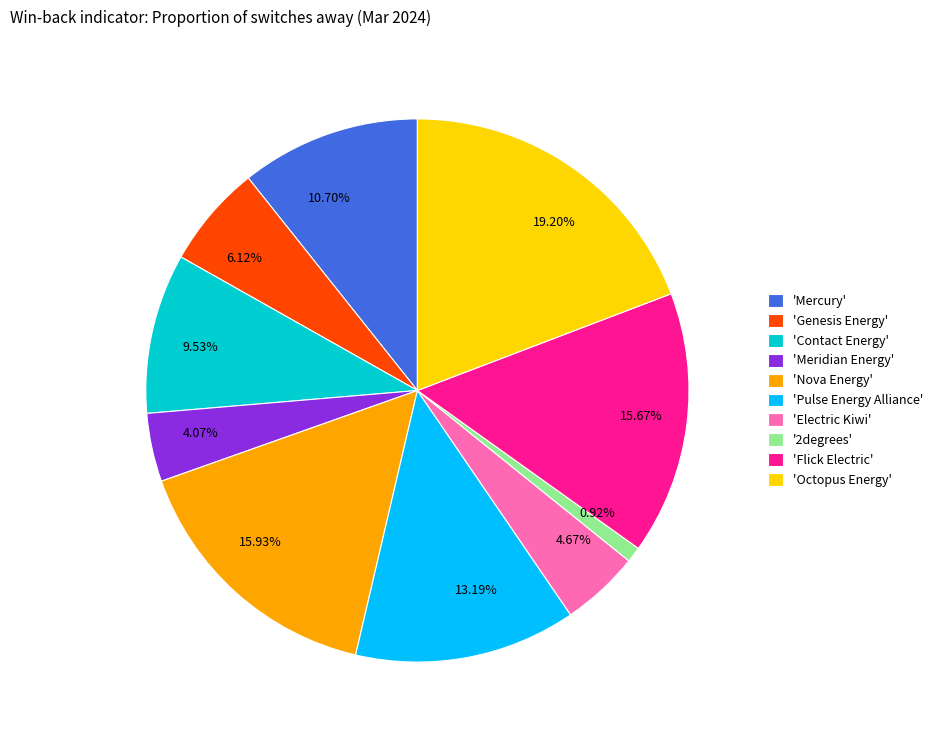

Between 4.67% and 13.19%, which is larger?

13.19%